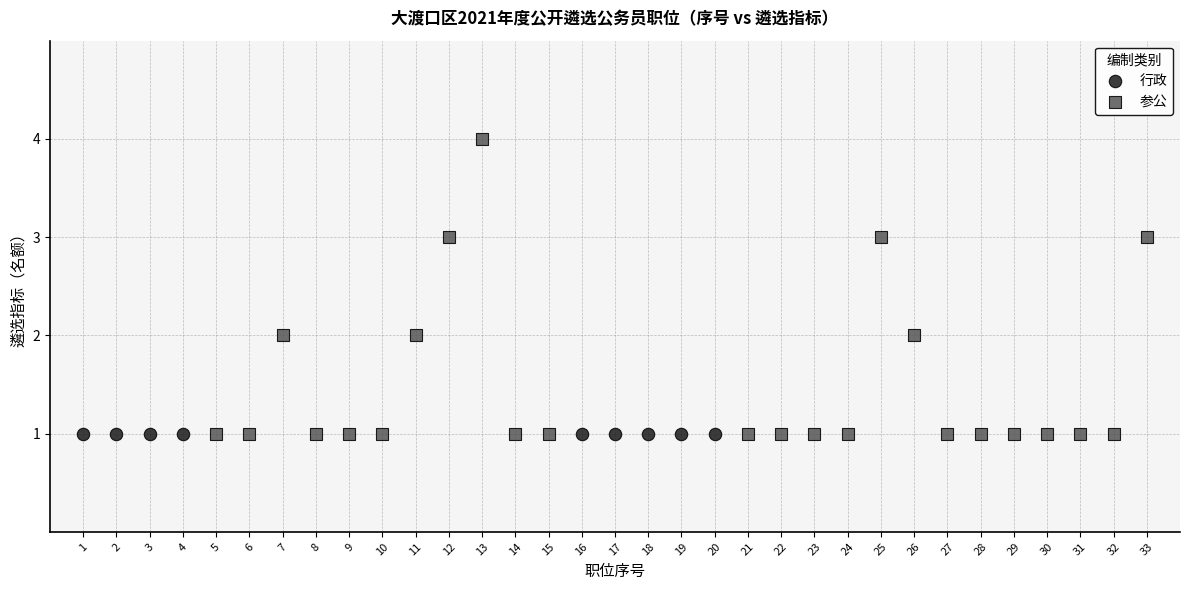

Which series reaches the maximum Y coordinate?

参公